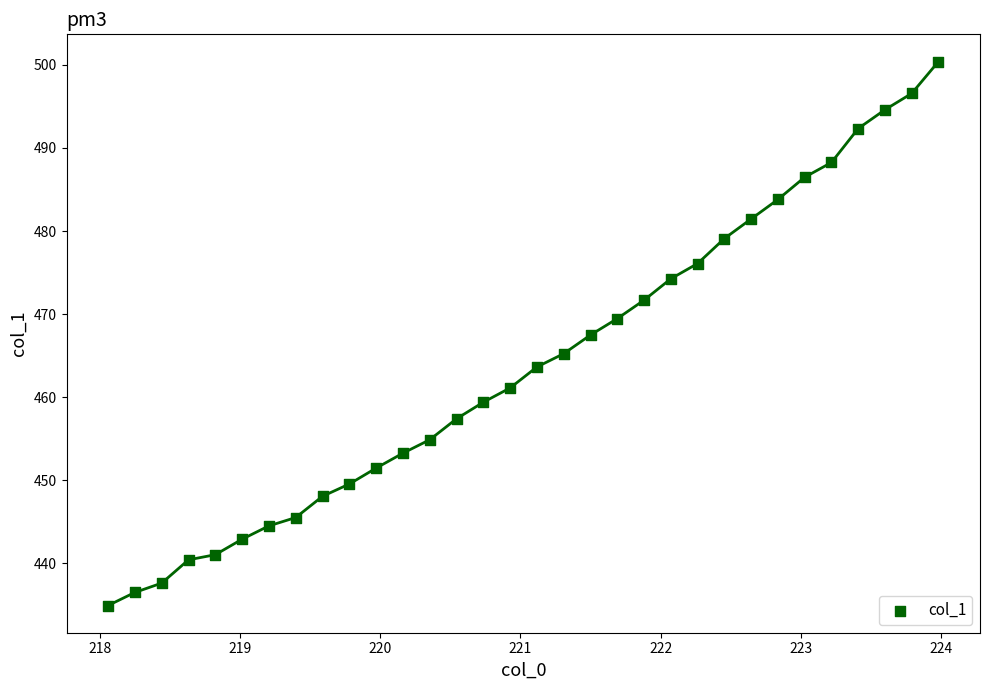

What is the range of Y values (max minus min)?

65.5